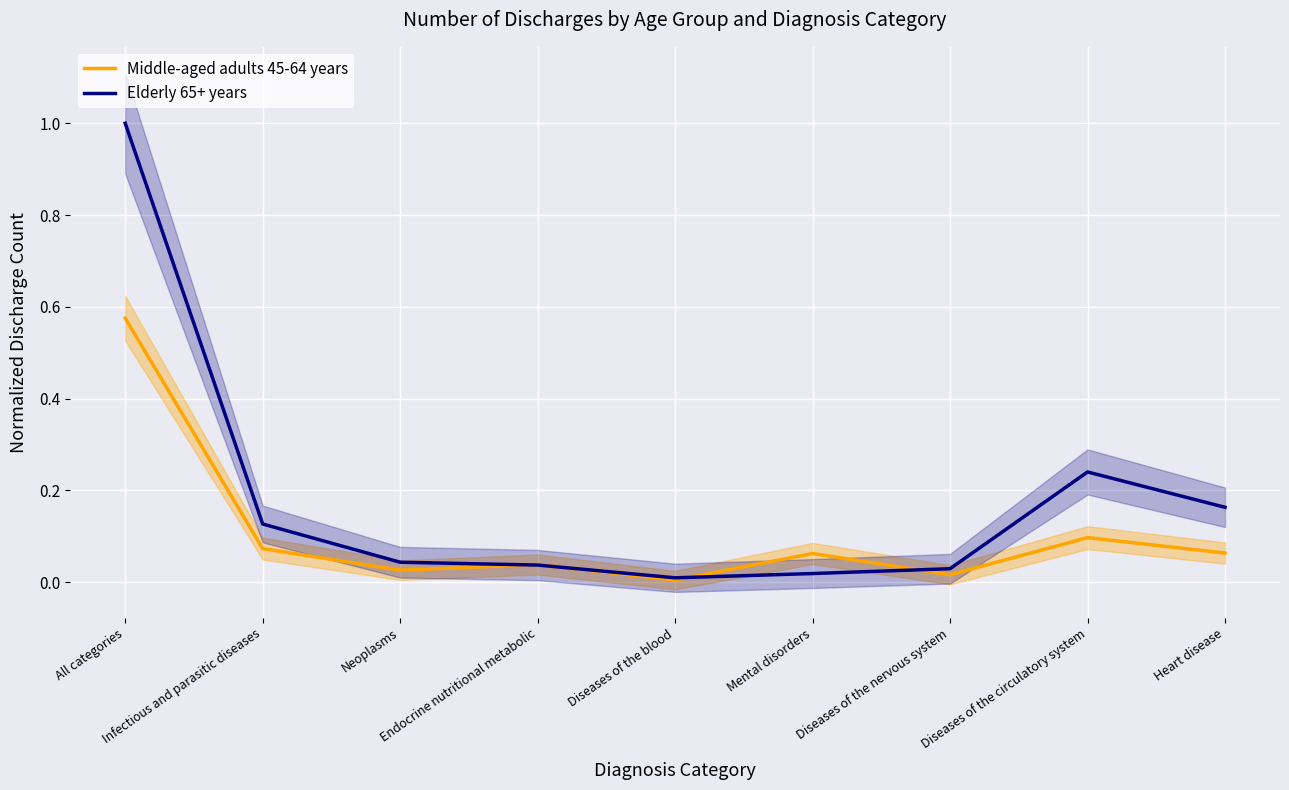

The Middle-aged adults 45-64 years series shows 0.1 at Diseases of the circulatory system. True or false?

True